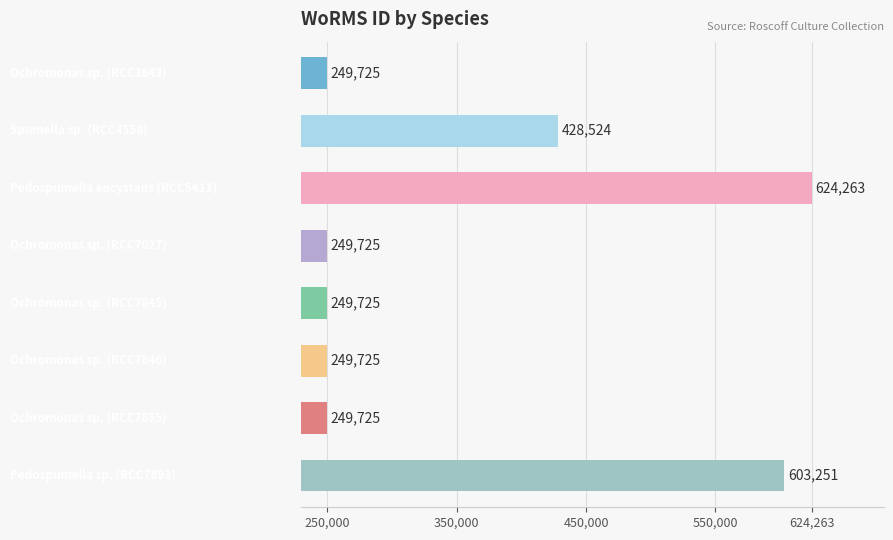

What is the maximum value shown in the chart?

624263